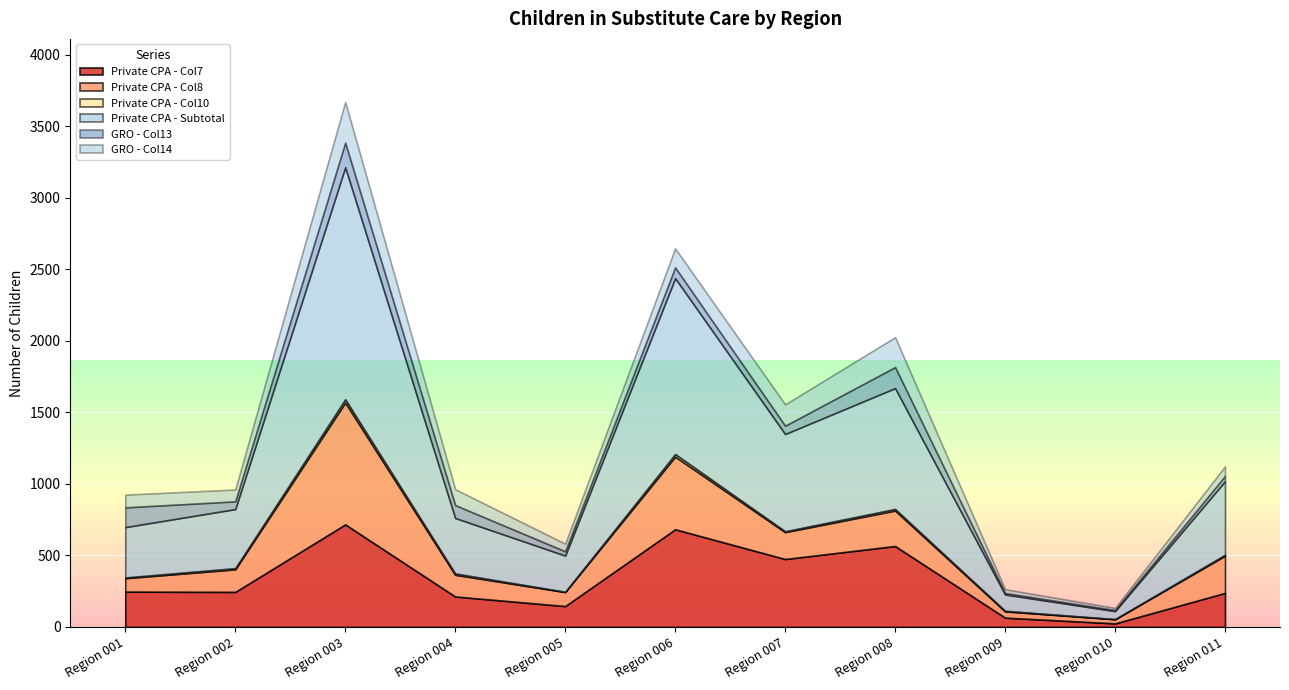

Rank the series at Region 005 from highest to lowest value.

Private CPA - Subtotal, Private CPA - Col7, Private CPA - Col8, GRO - Col14, GRO - Col13, Private CPA - Col10